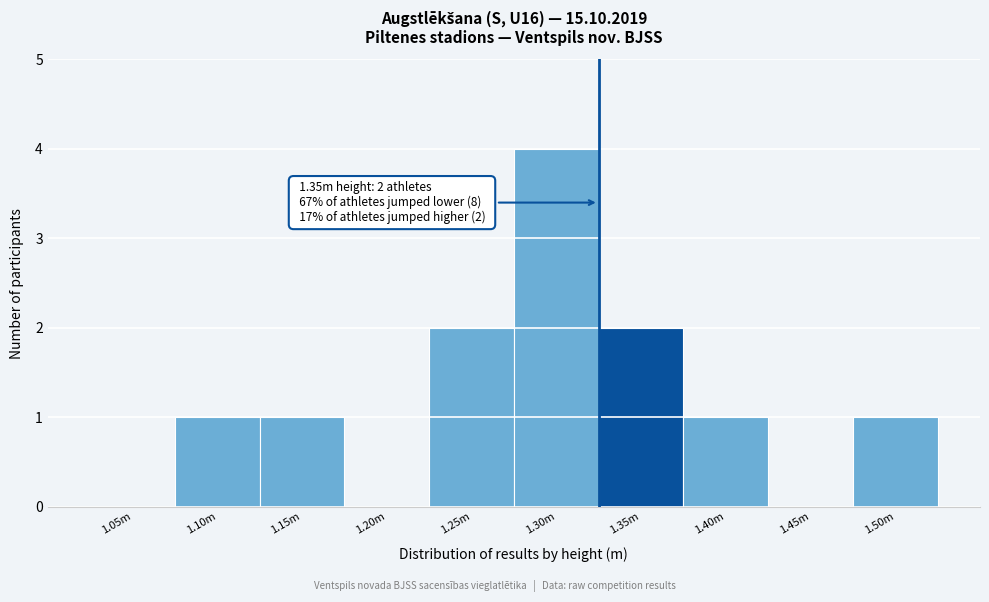

Reading left to right, what are all the values shown in this chart?

1.05m=0	1.10m=1	1.15m=1	1.20m=0	1.25m=2	1.30m=4	1.35m=2	1.40m=1	1.45m=0	1.50m=1